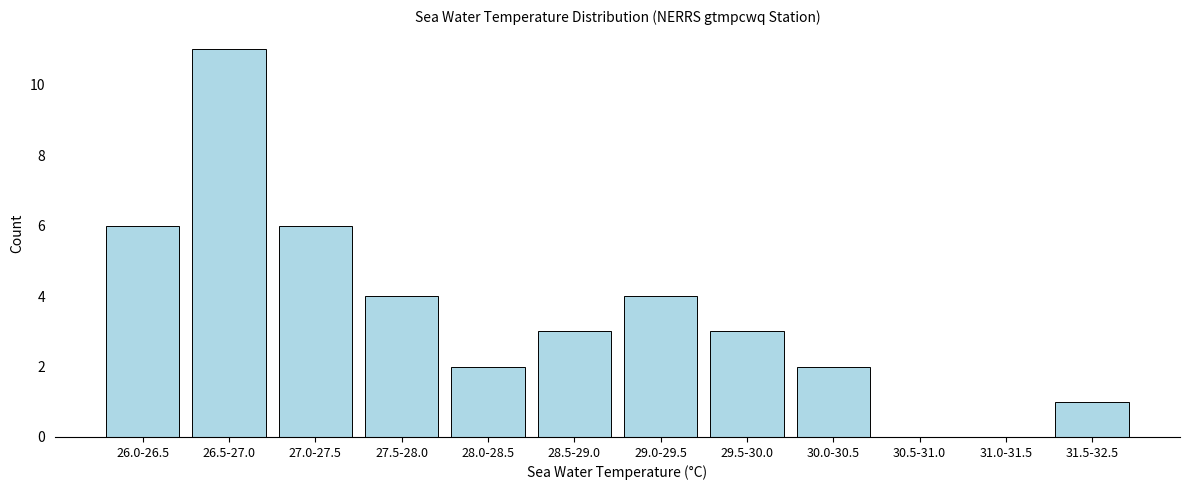

Reading left to right, extract all data points from this chart.

26.0-26.5=6	26.5-27.0=11	27.0-27.5=6	27.5-28.0=4	28.0-28.5=2	28.5-29.0=3	29.0-29.5=4	29.5-30.0=3	30.0-30.5=2	30.5-31.0=0	31.0-31.5=0	31.5-32.5=1